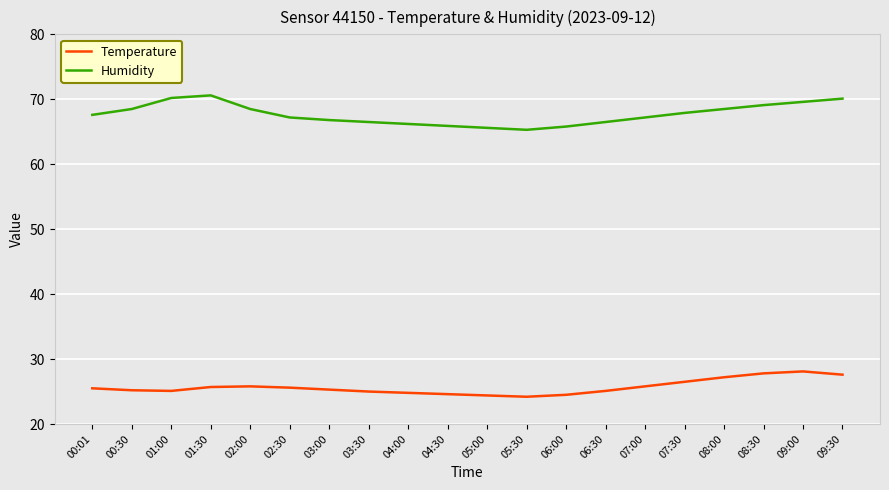

True or false: Temperature and Humidity cross at least once.

False